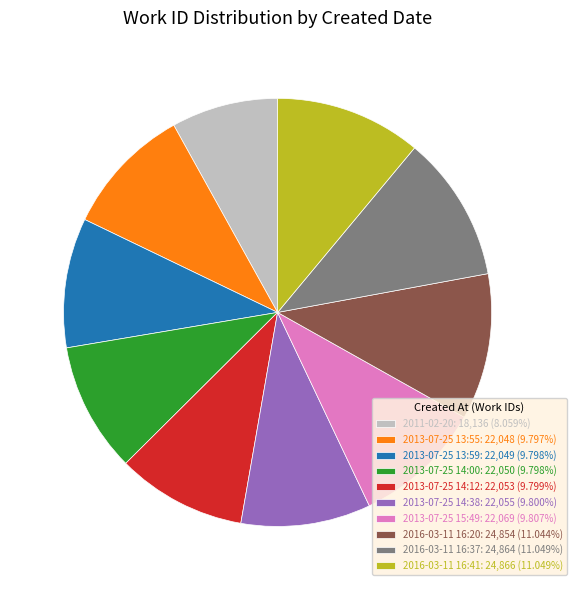

Approximately how many times larger is the value at 2011-02-20: 18,136 (8.059%) compared to 2016-03-11 16:41: 24,866 (11.049%)?

0.7